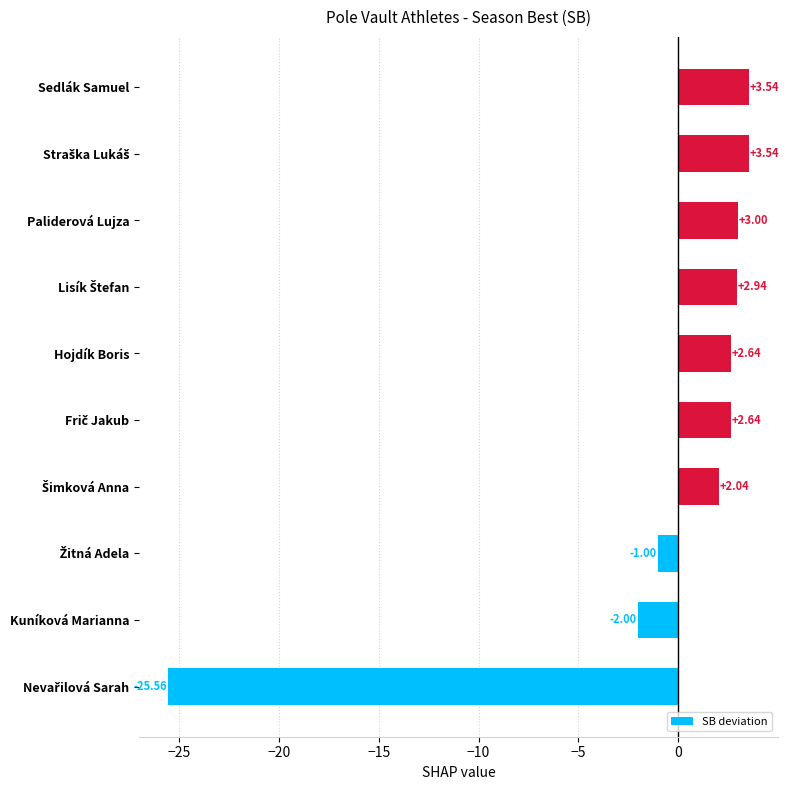

What is the change in value from Kuníková Marianna to Hojdík Boris?

+4.6